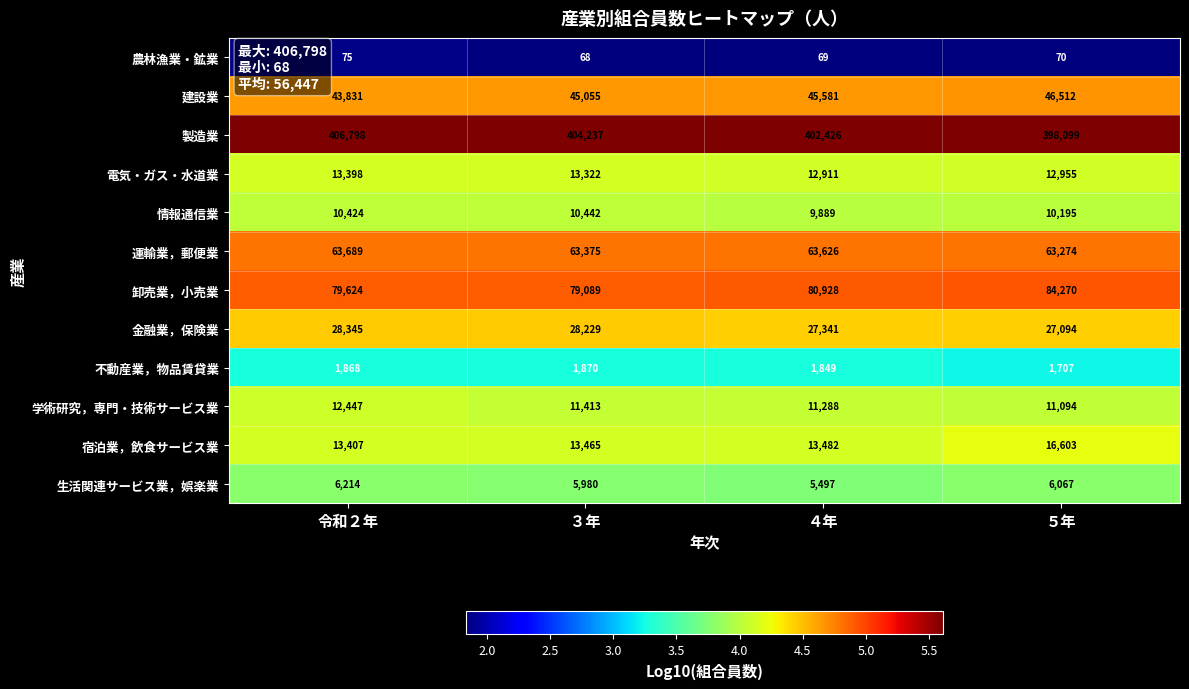

Rank the series by their maximum value, from lowest to highest.

農林漁業・鉱業, 不動産業，物品賃貸業, 生活関連サービス業，娯楽業, 情報通信業, 学術研究，専門・技術サービス業, 電気・ガス・水道業, 宿泊業，飲食サービス業, 金融業，保険業, 建設業, 運輸業，郵便業, 卸売業，小売業, 製造業